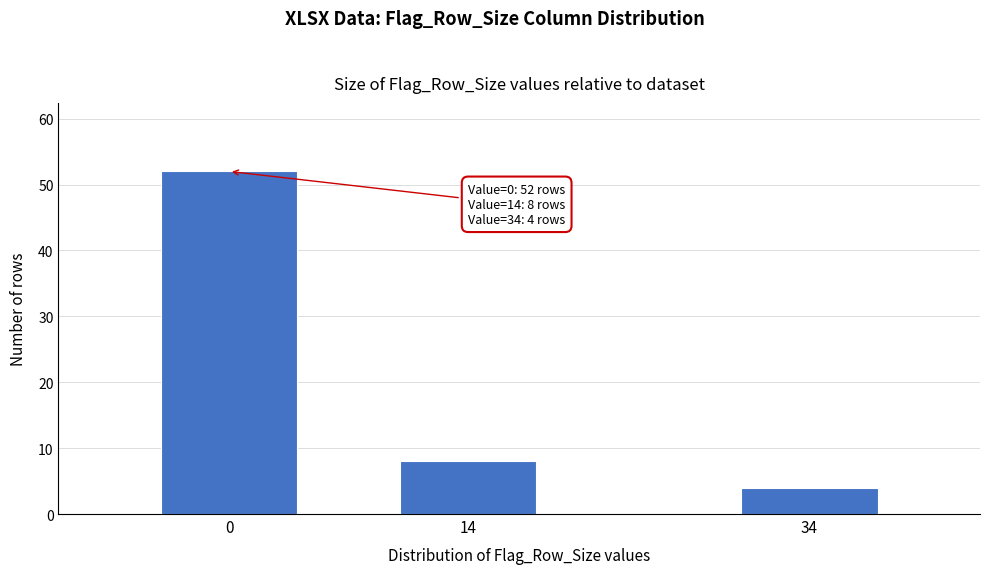

Reading left to right, what are all the values shown in this chart?

52	8	4